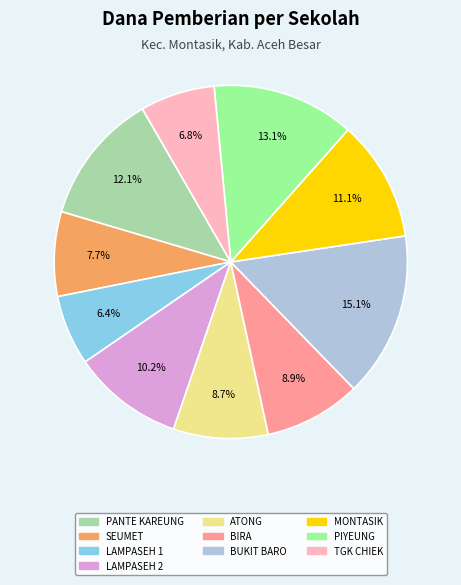

Is there any slice that represents more than half of the pie?

No